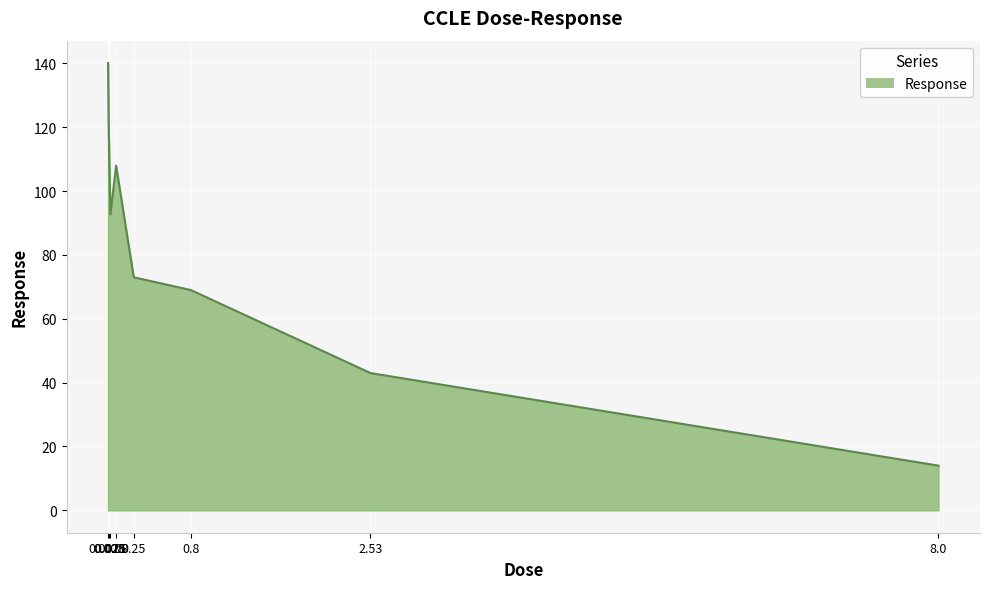

What is the difference between the values at 0.0025 and 2.53?

97.1